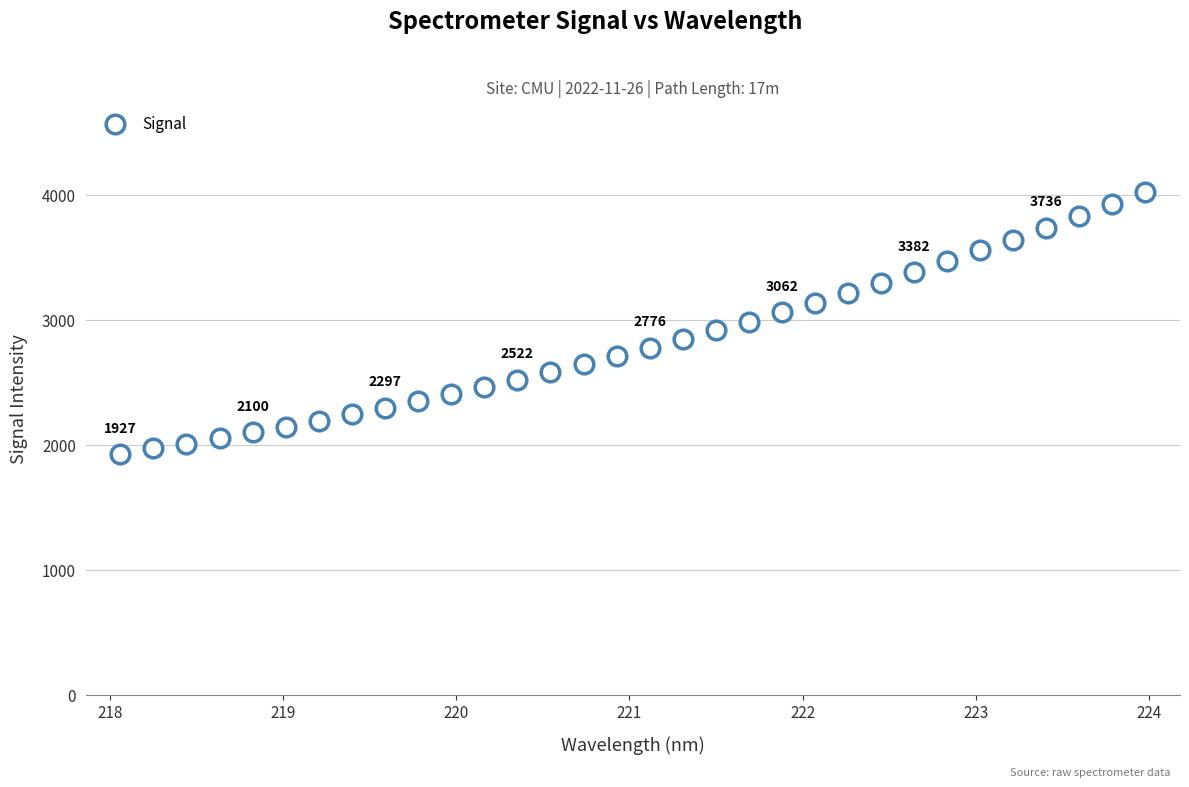

What is the range of Y values (max minus min)?

2097.8